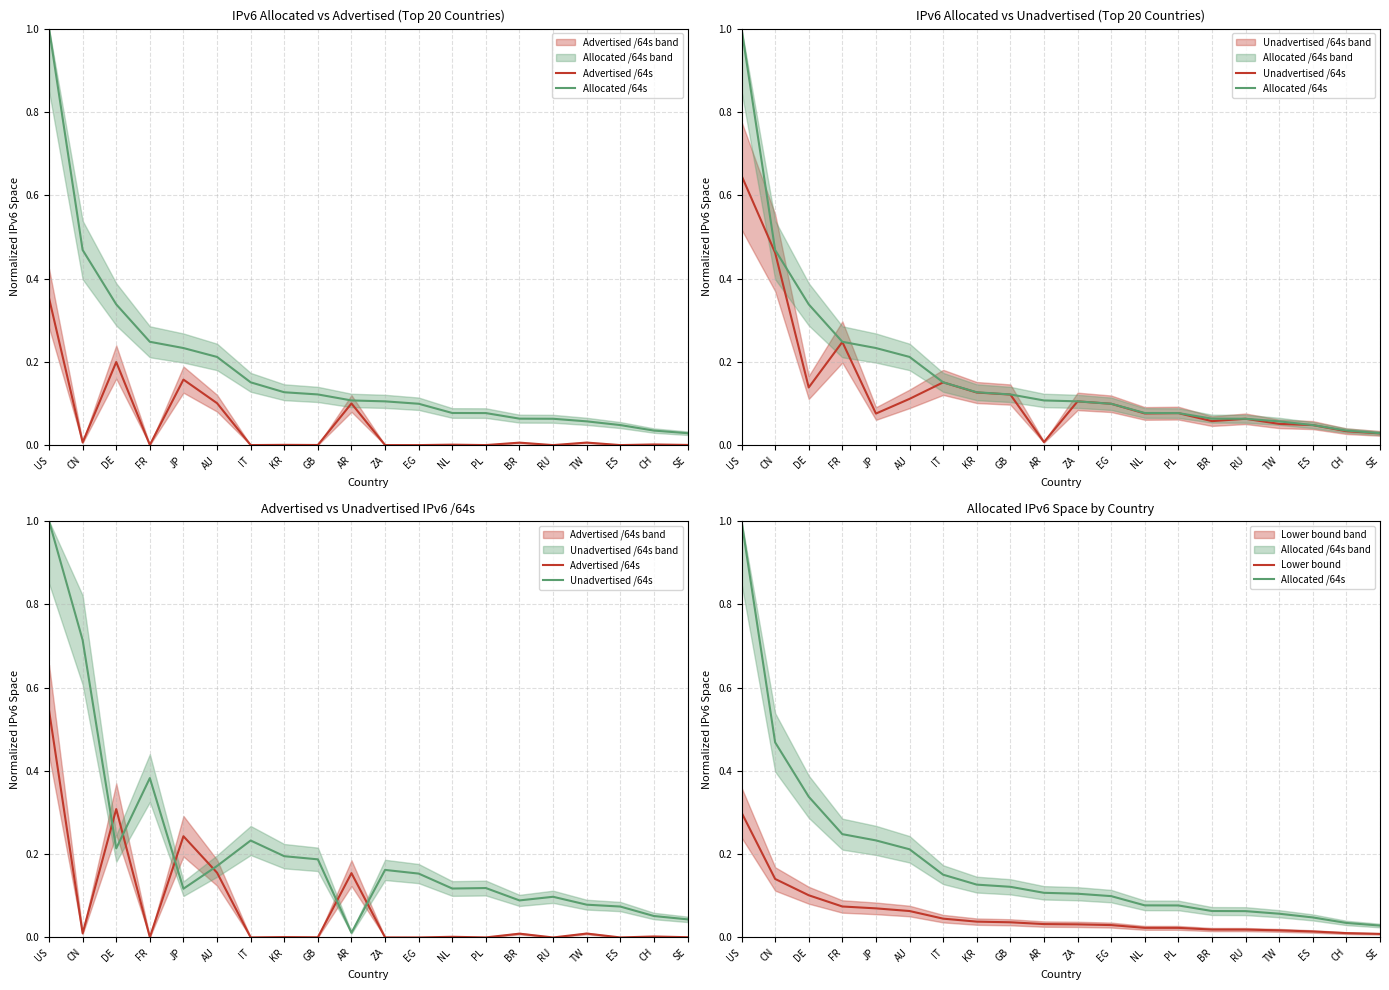

True or false: Advertised /64s has a value of 0.0 at RU.

True